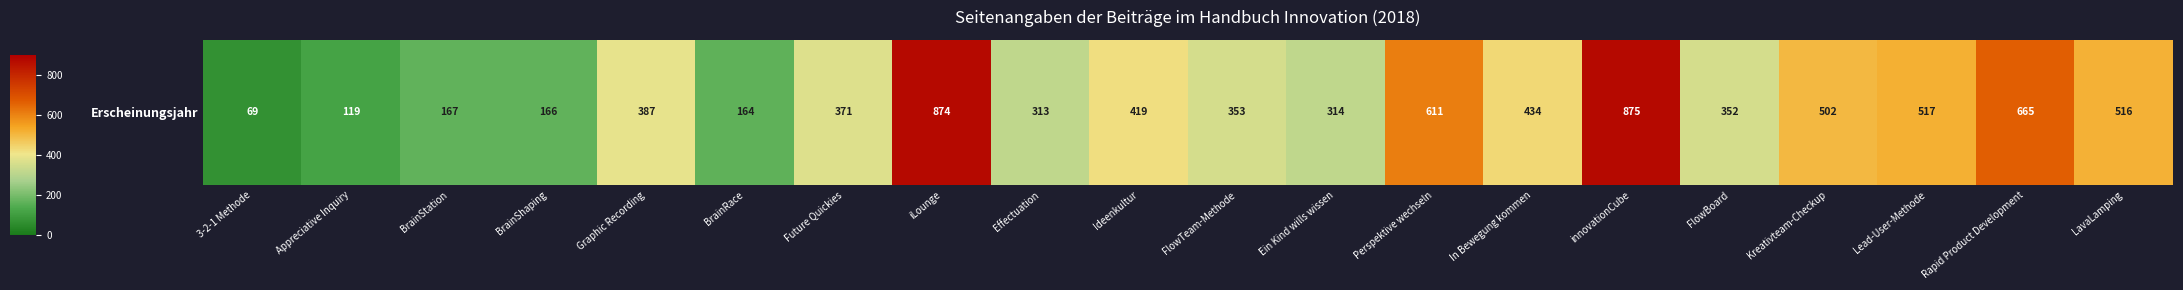

What is the approximate value at FlowTeam-Methode, to the nearest 100?

400